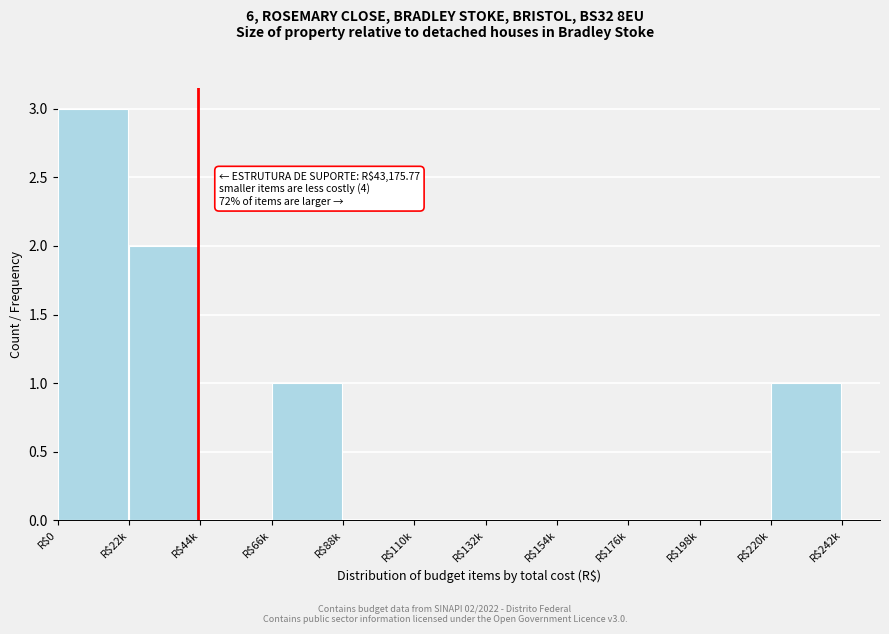

Which label corresponds to the largest value in the chart?

R$0